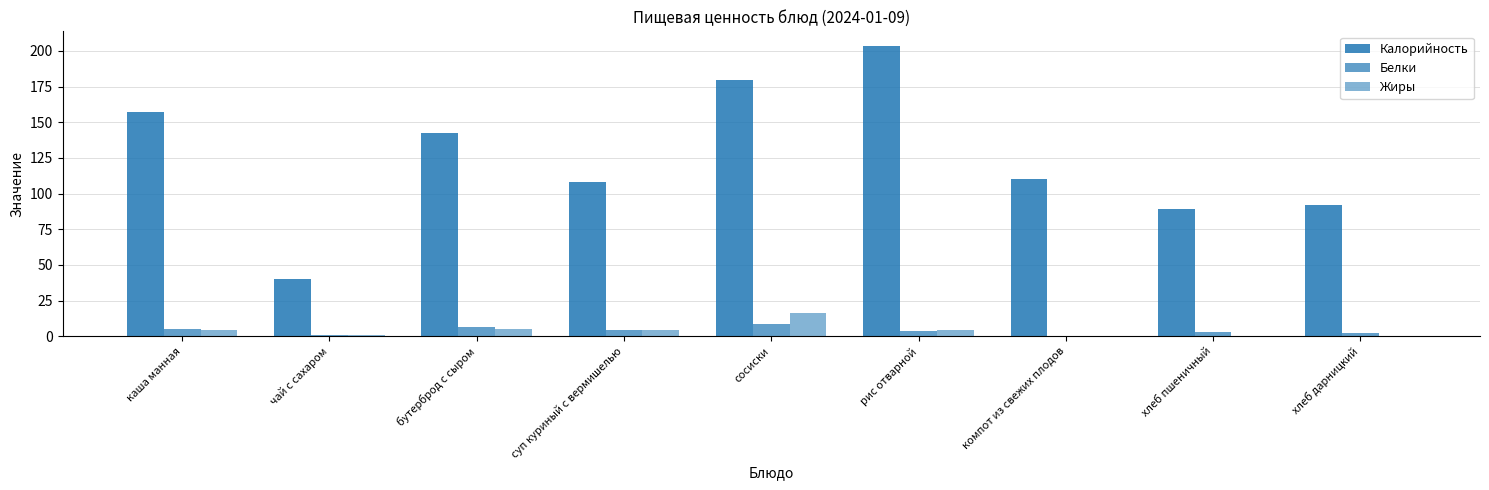

Reading right to left, transcribe all the data shown in this chart.

Калорийность: хлеб дарницкий=92.0	хлеб пшеничный=88.8	компот из свежих плодов=110.0	рис отварной=203.6	сосиски=179.3	суп куриный с вермишелью=107.8	бутерброд с сыром=142.6	чай с сахаром=40.0	каша манная=157.0
Белки: хлеб дарницкий=2.2	хлеб пшеничный=3.0	компот из свежих плодов=0.2	рис отварной=3.6	сосиски=8.3	суп куриный с вермишелью=4.2	бутерброд с сыром=6.6	чай с сахаром=0.5	каша манная=4.7
Жиры: хлеб дарницкий=0.4	хлеб пшеничный=0.4	компот из свежих плодов=0.2	рис отварной=4.3	сосиски=16.2	суп куриный с вермишелью=4.2	бутерброд с сыром=4.8	чай с сахаром=0.9	каша манная=4.6